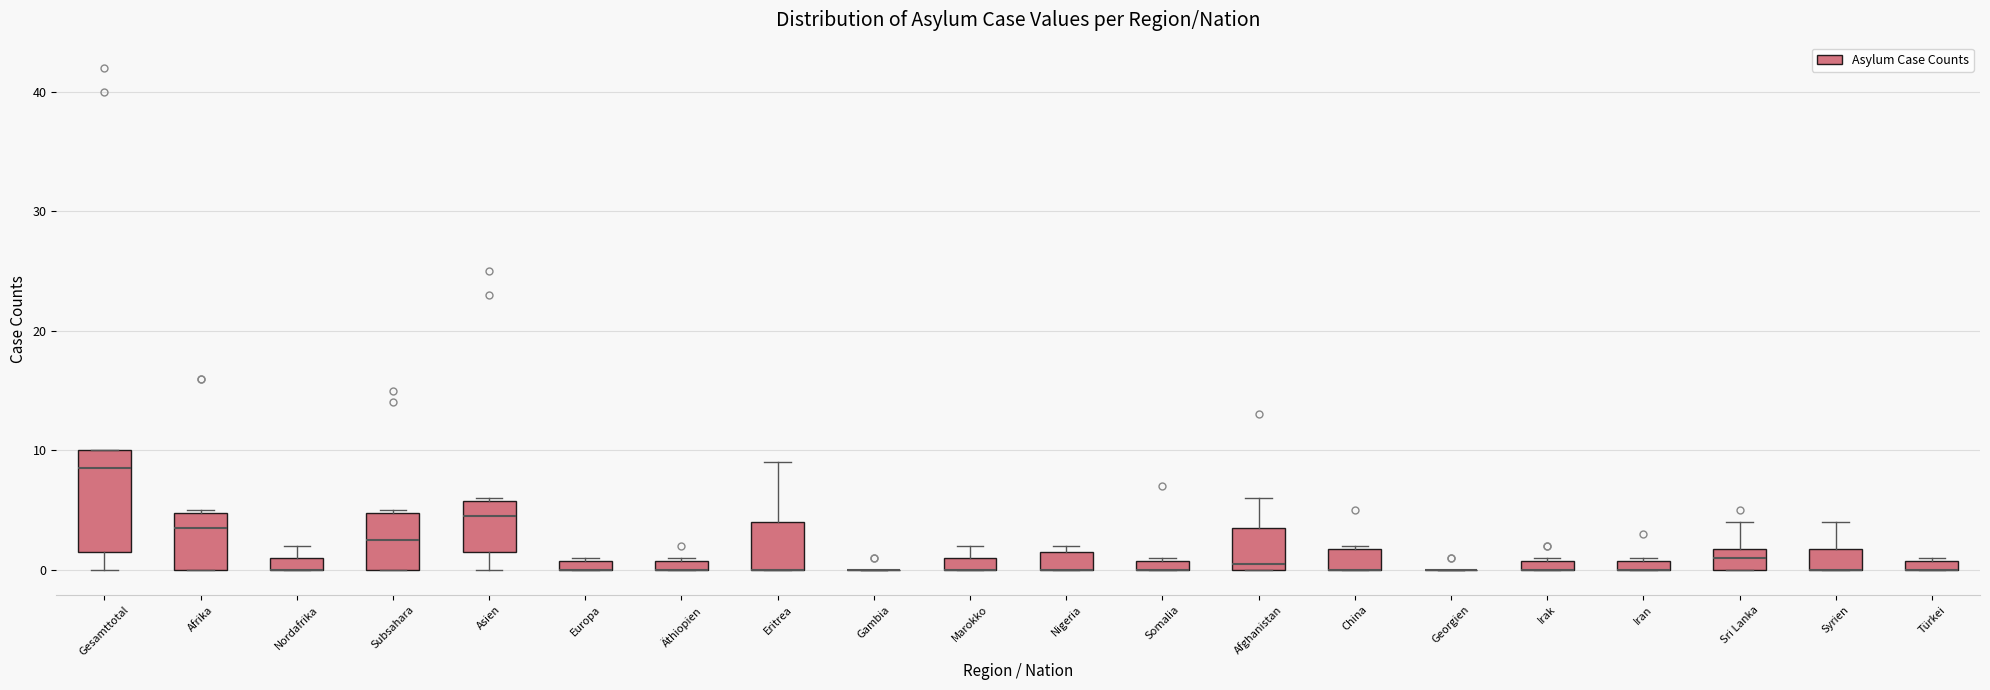

Comparing the boxes themselves (not the whiskers), which one is the tallest?

Gesamttotal